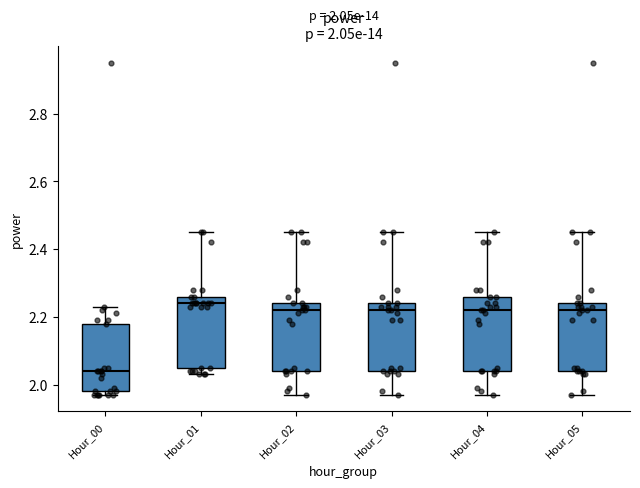

Which box has the highest median line?

Hour_01